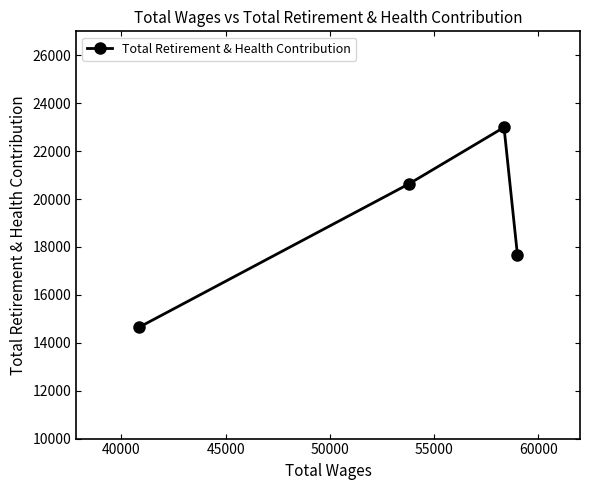

True or false: there are more than 2 points higher than both neighbors.

False